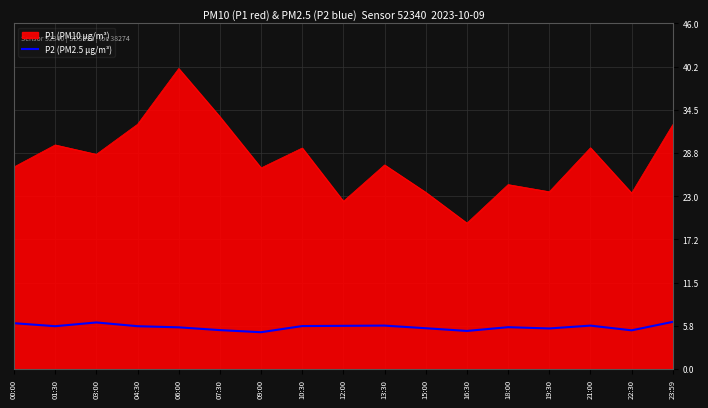

What is the spread (max minus min) of values at 03:00?

22.4